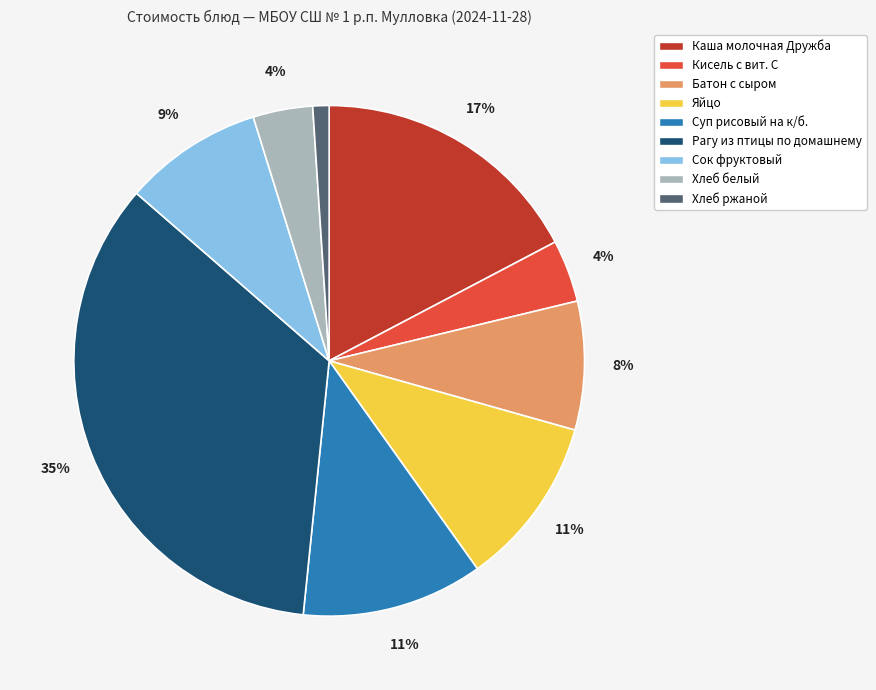

How many segments does this pie chart have?

9